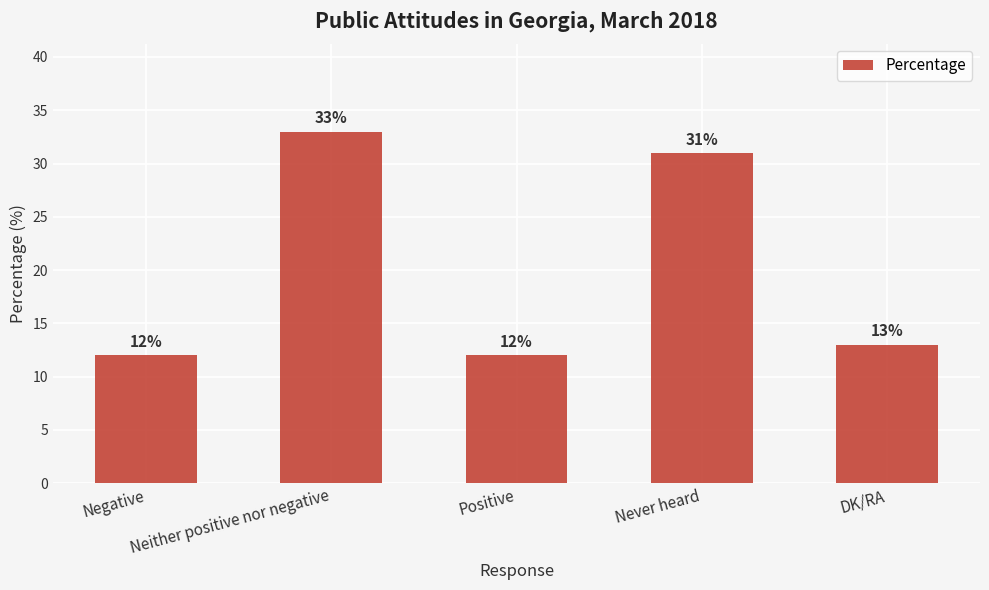

What is the sum of the values at Neither positive nor negative and Positive?

45